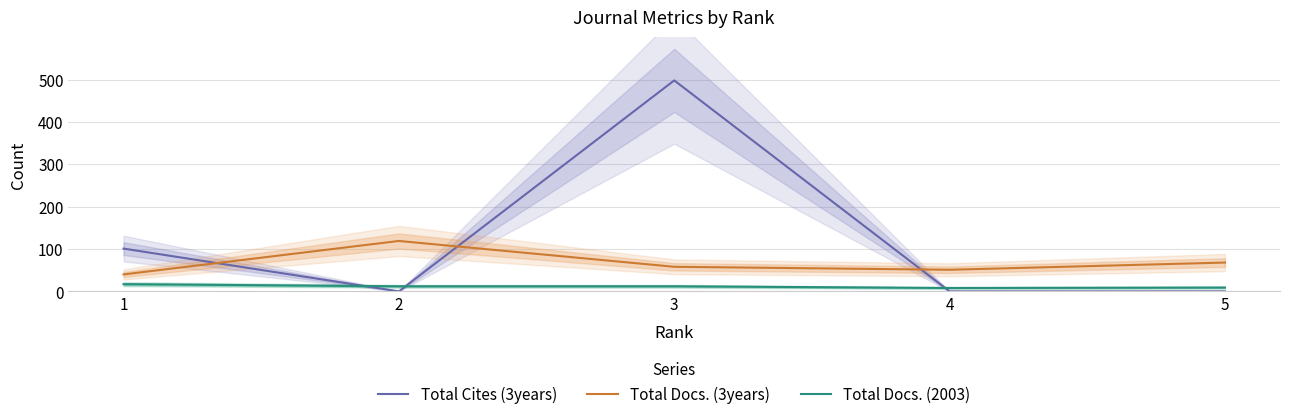

Which series has the largest total across all categories?

Total Cites (3years)